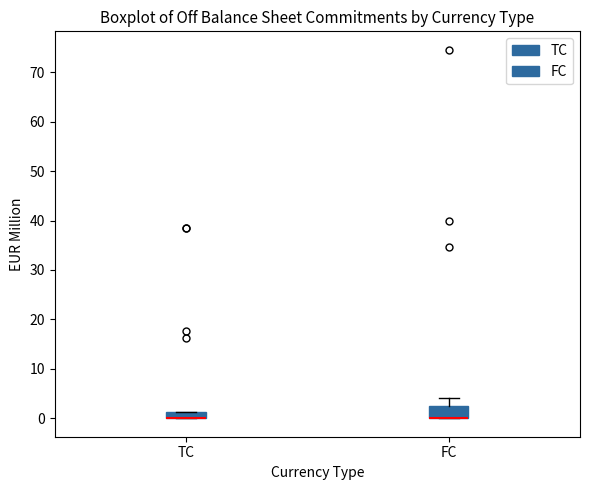

Comparing the boxes themselves (not the whiskers), which one is the tallest?

FC